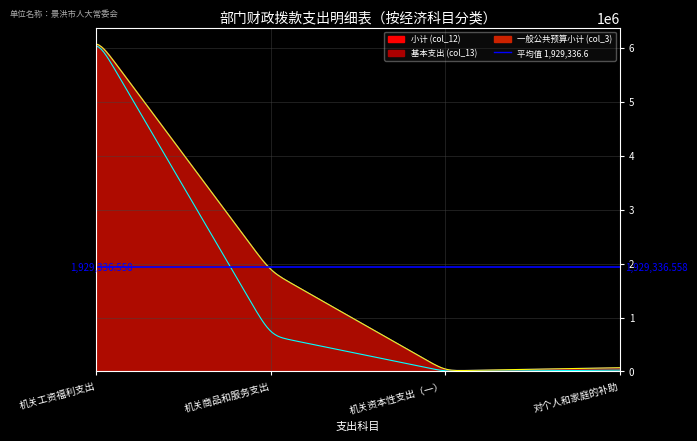

Reading left to right, what are all the values shown in this chart?

小计 (col_12): 6197570.9	1852337.6	12000.0	71700.4
基本支出 (col_13): 6197570.9	661149.6	0.0	26100.4
一般公共预算小计 (col_3): 6197570.9	1852337.6	12000.0	71700.4